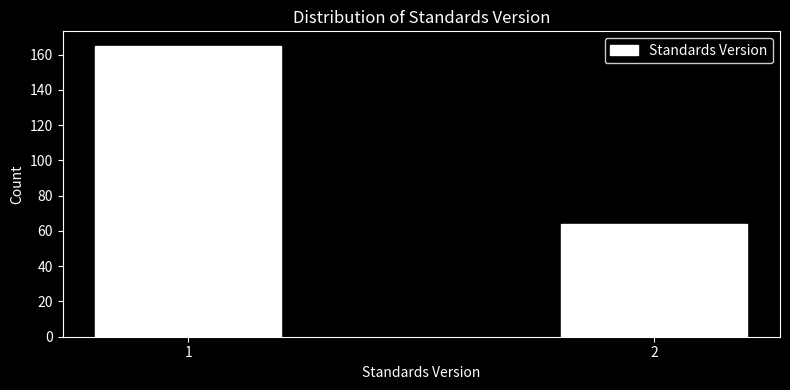

Reading left to right, extract all data points from this chart.

1=165	2=64